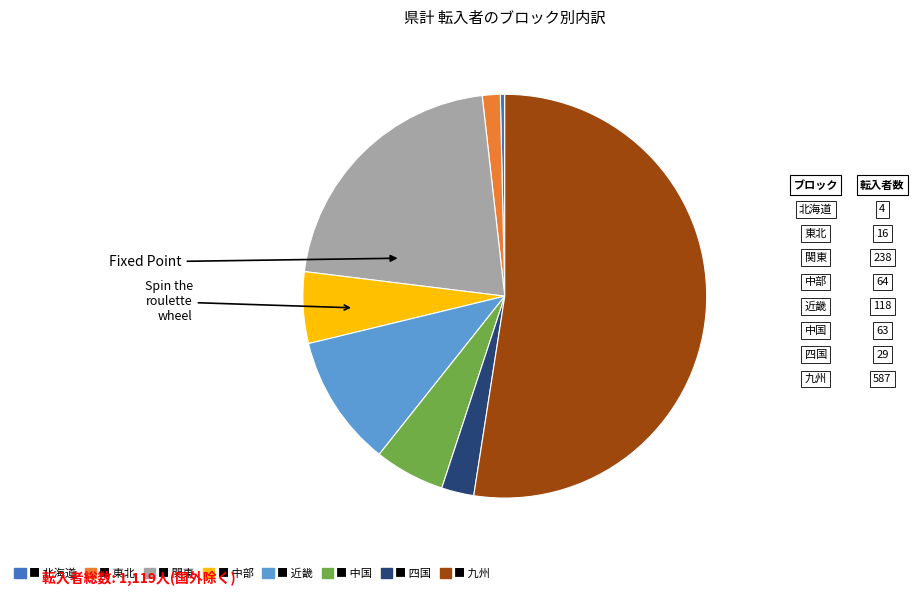

To the nearest percent, what portion does 九州 represent?

52%